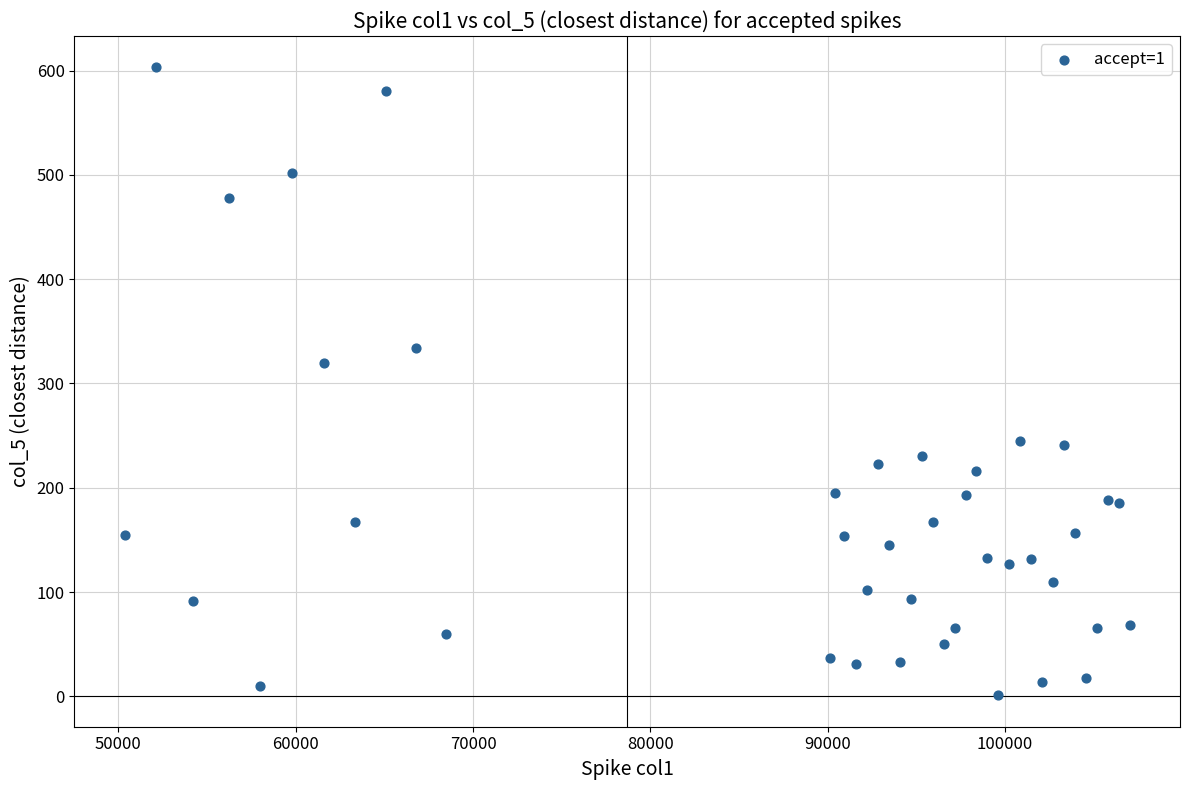

What is the range of X values (max minus min)?

56677